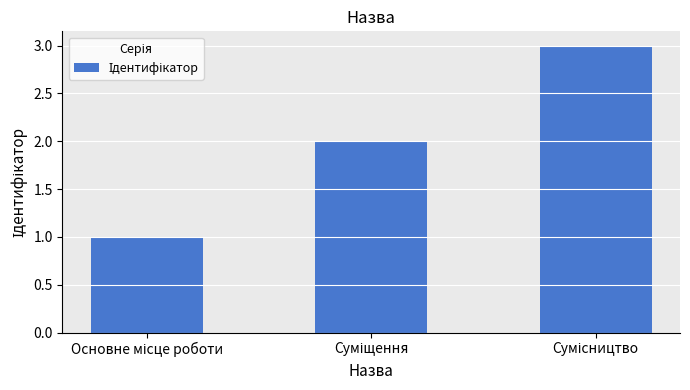

What is the greatest value displayed?

3